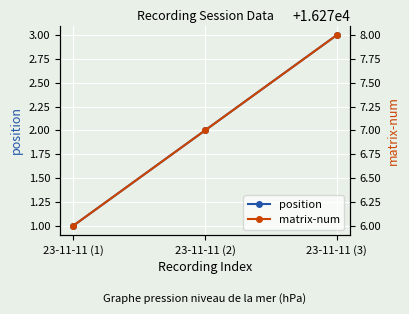

What is the maximum value for matrix-num?

16278